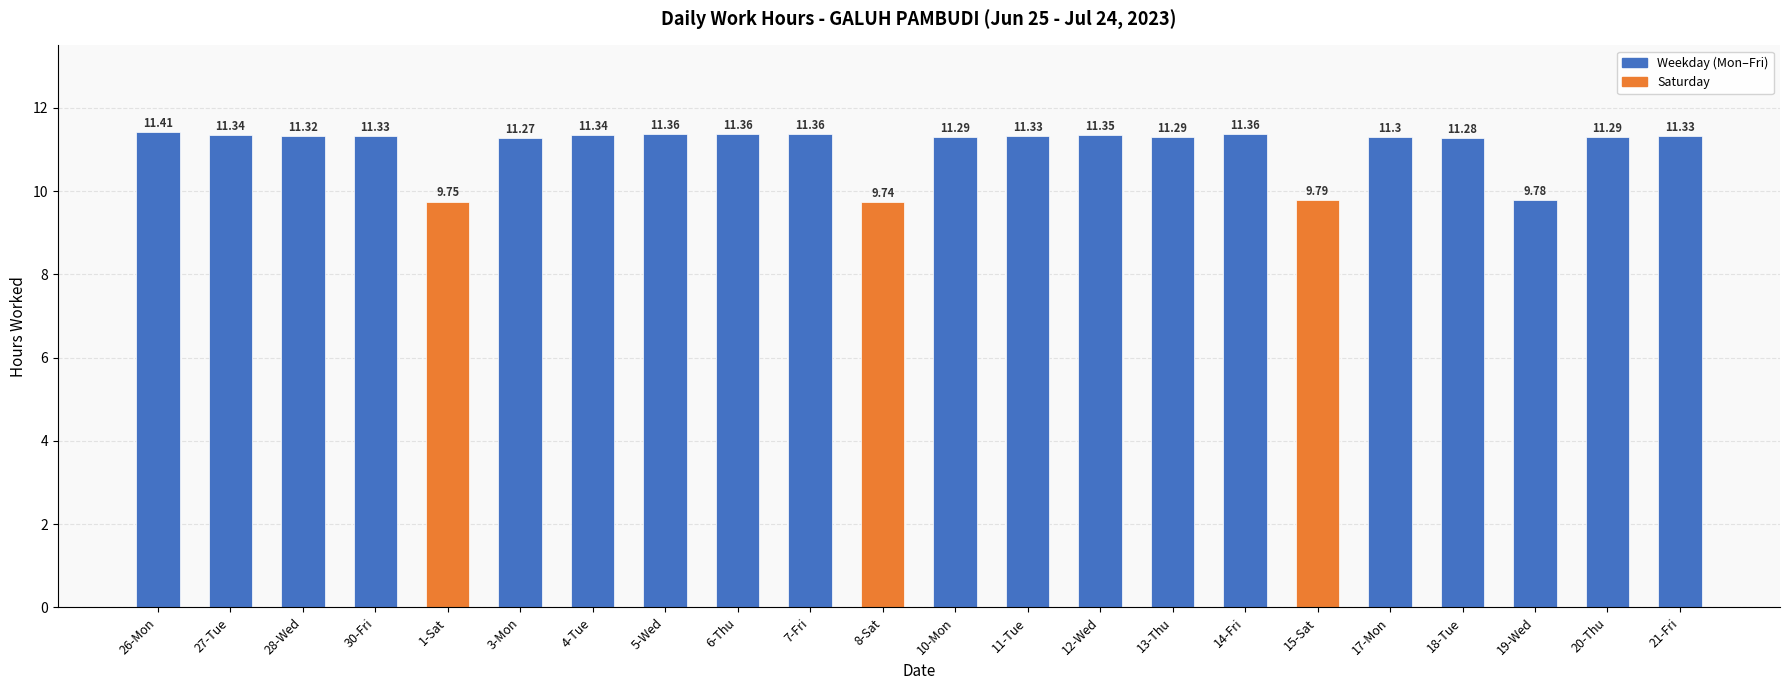

The value at 27-Tue is 11.3. True or false?

True